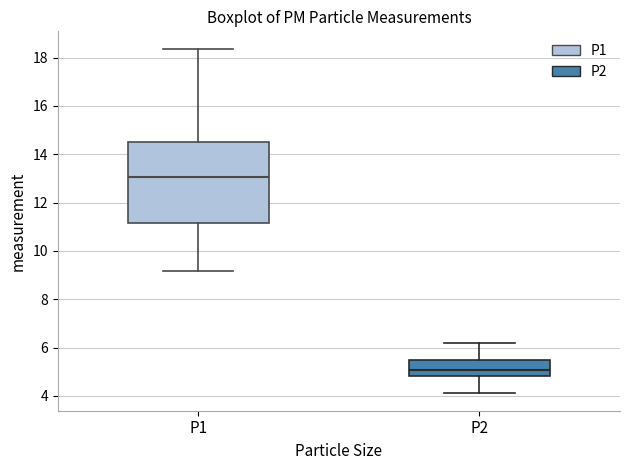

Which box's median line is the highest?

P1